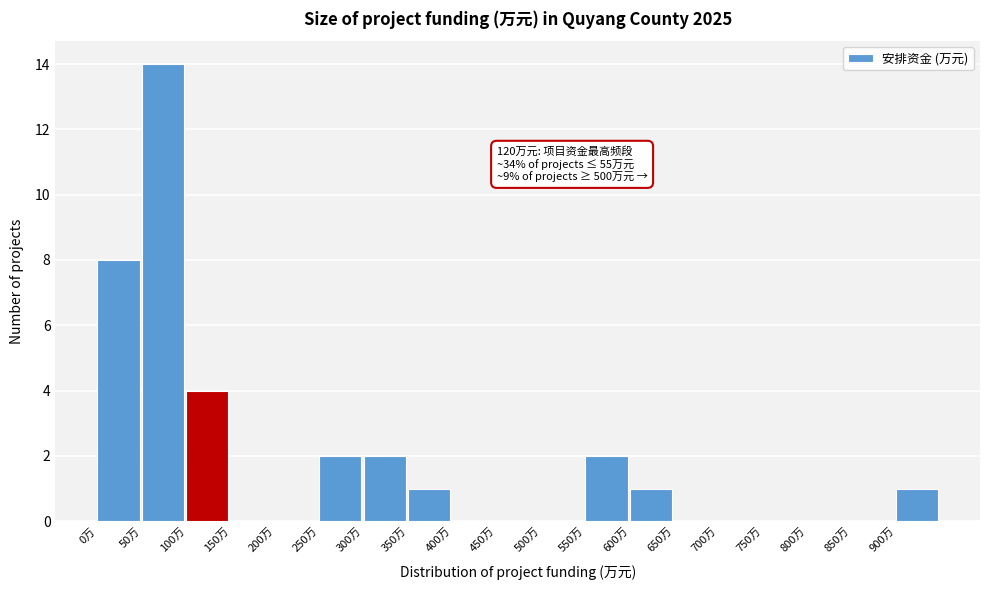

Over which range of the x-axis is the bar tallest?

50 to 100